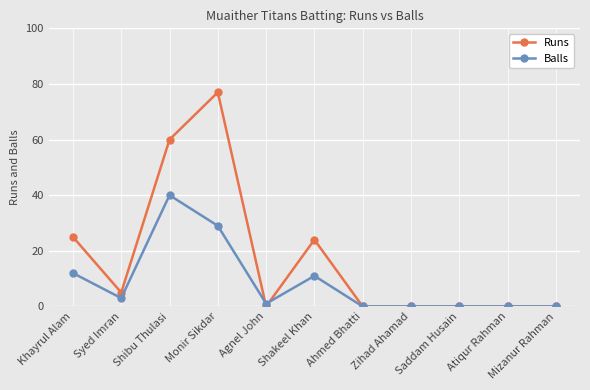

How many categories are shown in the chart?

11